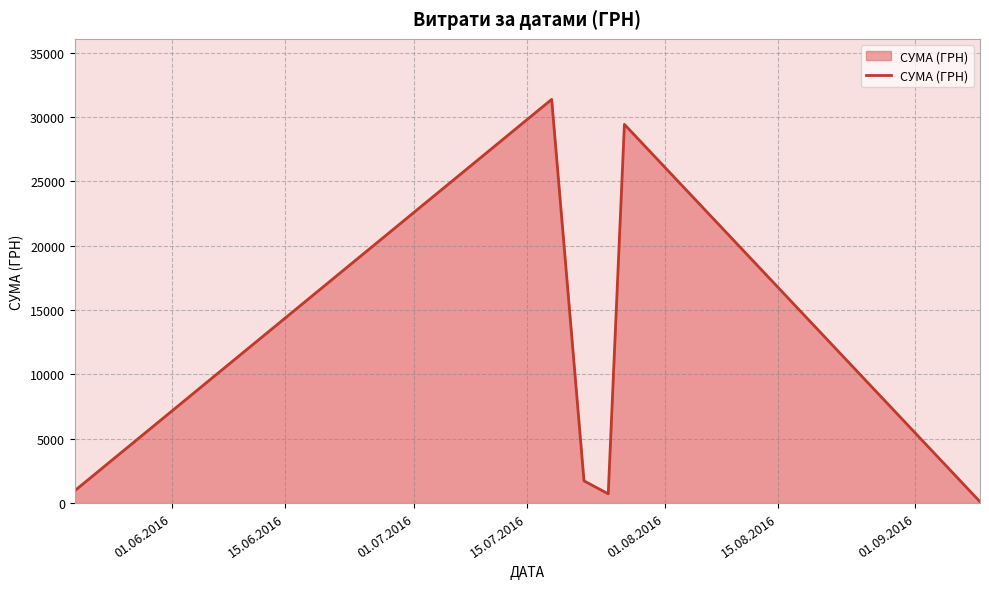

What is the sum of all values?

64300.1